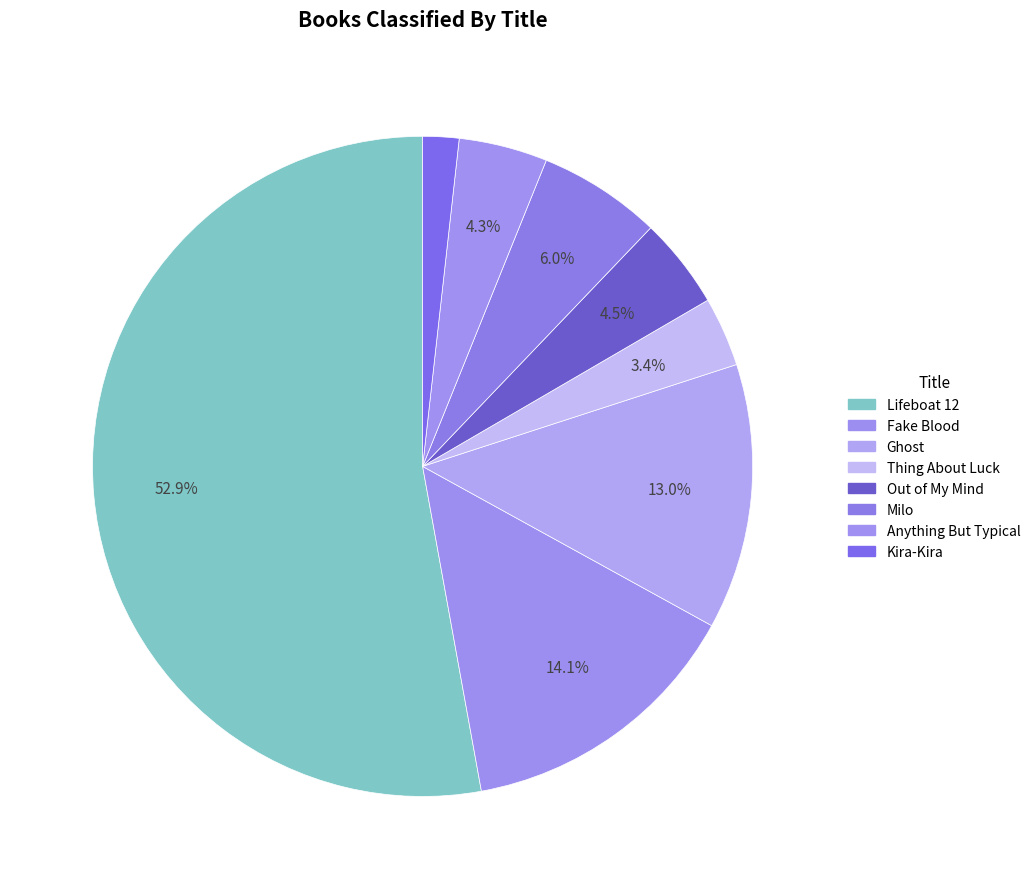

Combined, do Ghost and Kira-Kira account for over 50%?

No